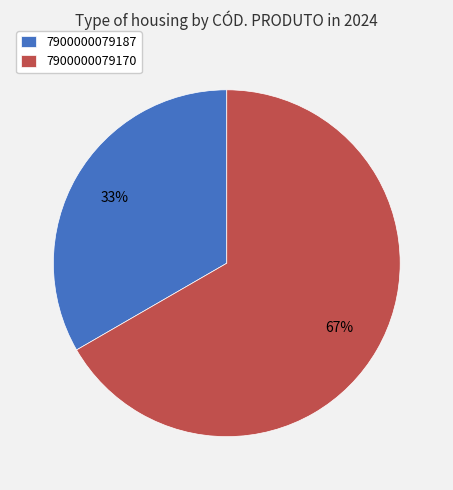

Is there any slice that represents more than half of the pie?

Yes